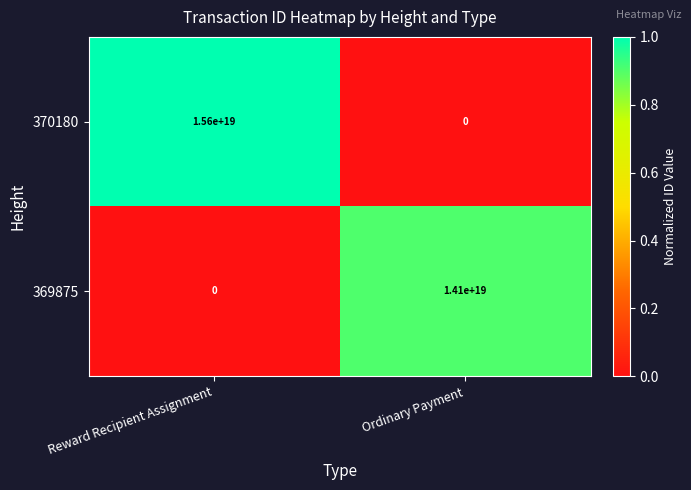

Which series has the largest range (max minus min)?

370180